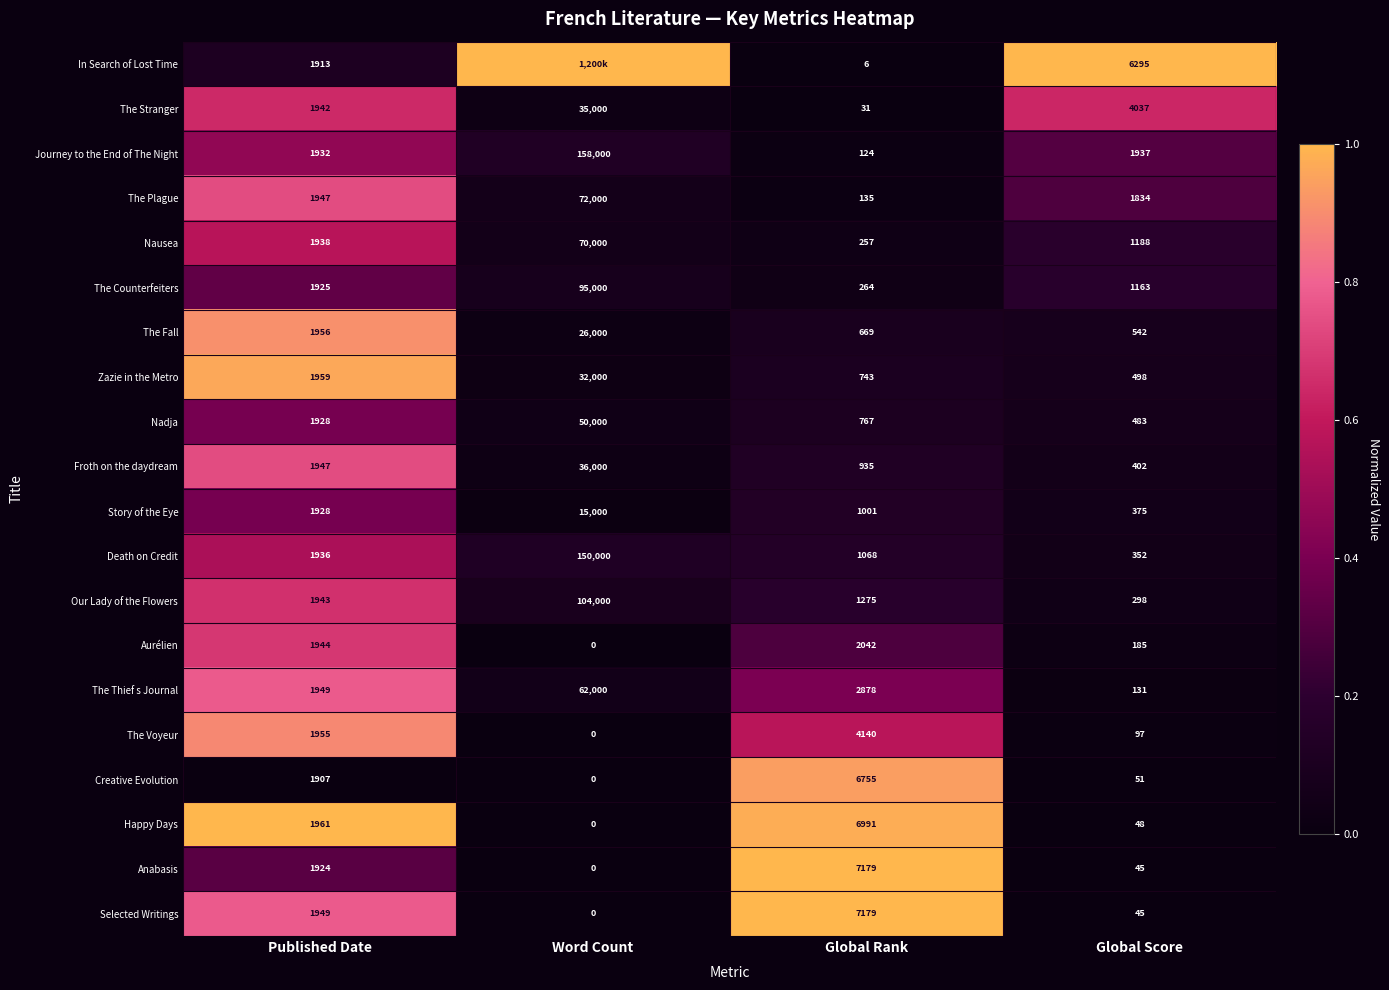

How many values in the Happy Days series are below 1961?

2